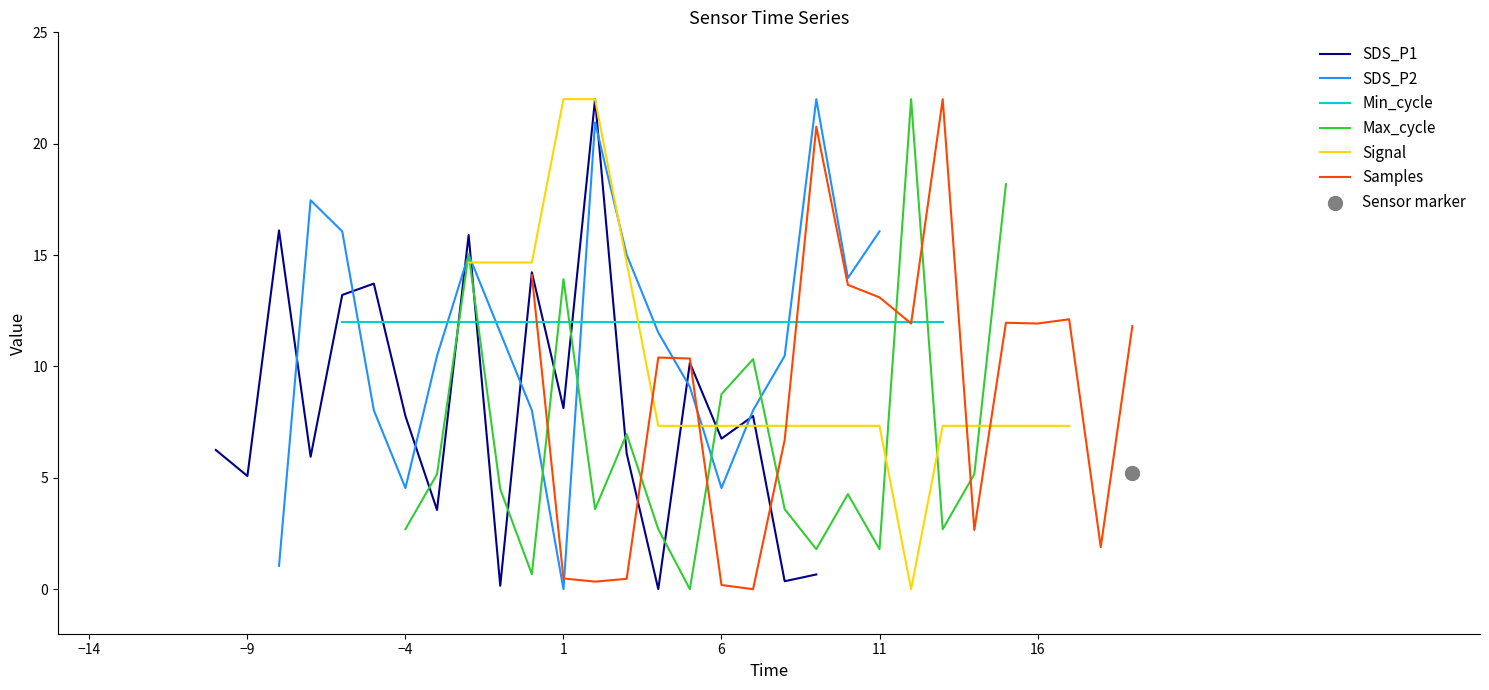

Which series has the widest spread of Y values?

SDS_P1